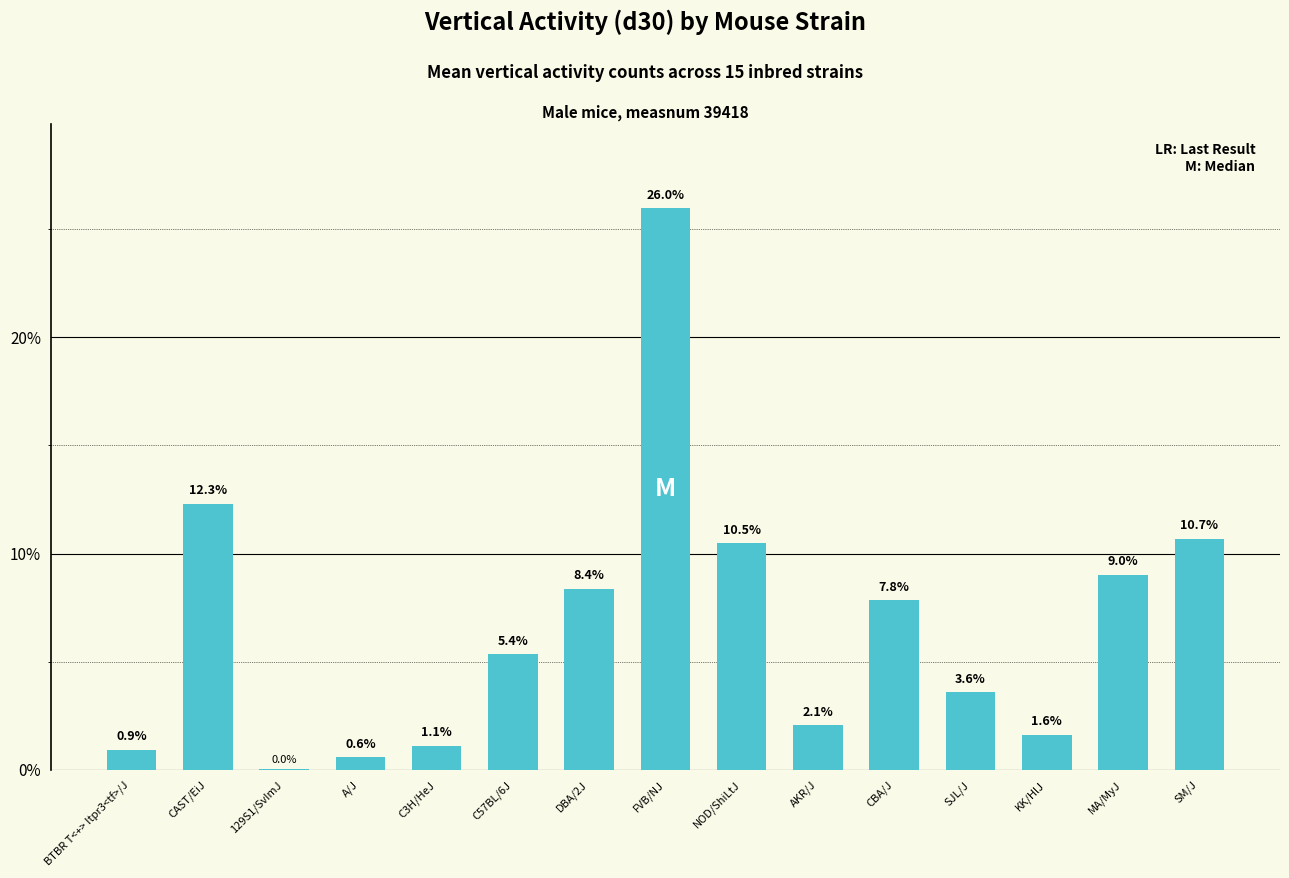

What is the sum of all values?

100.0